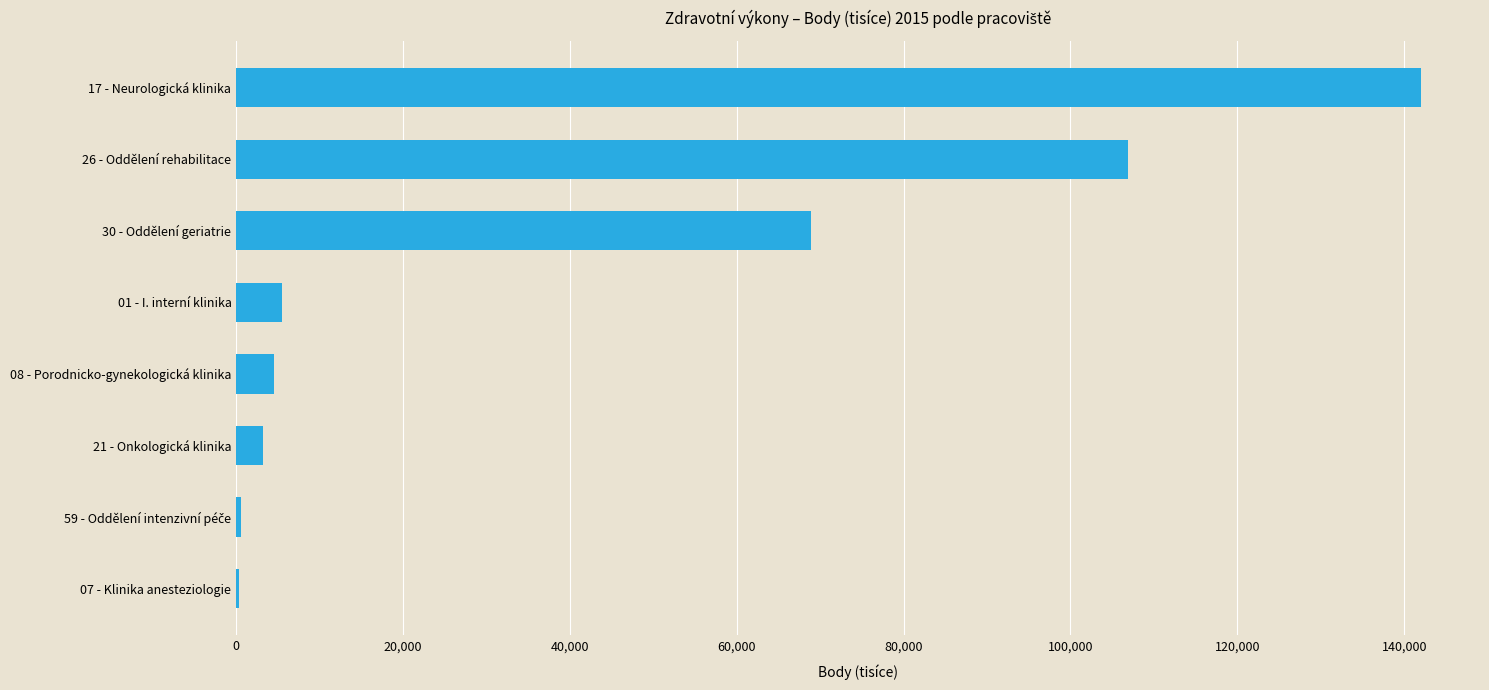

Which category has the highest value across all series?

17 - Neurologická klinika